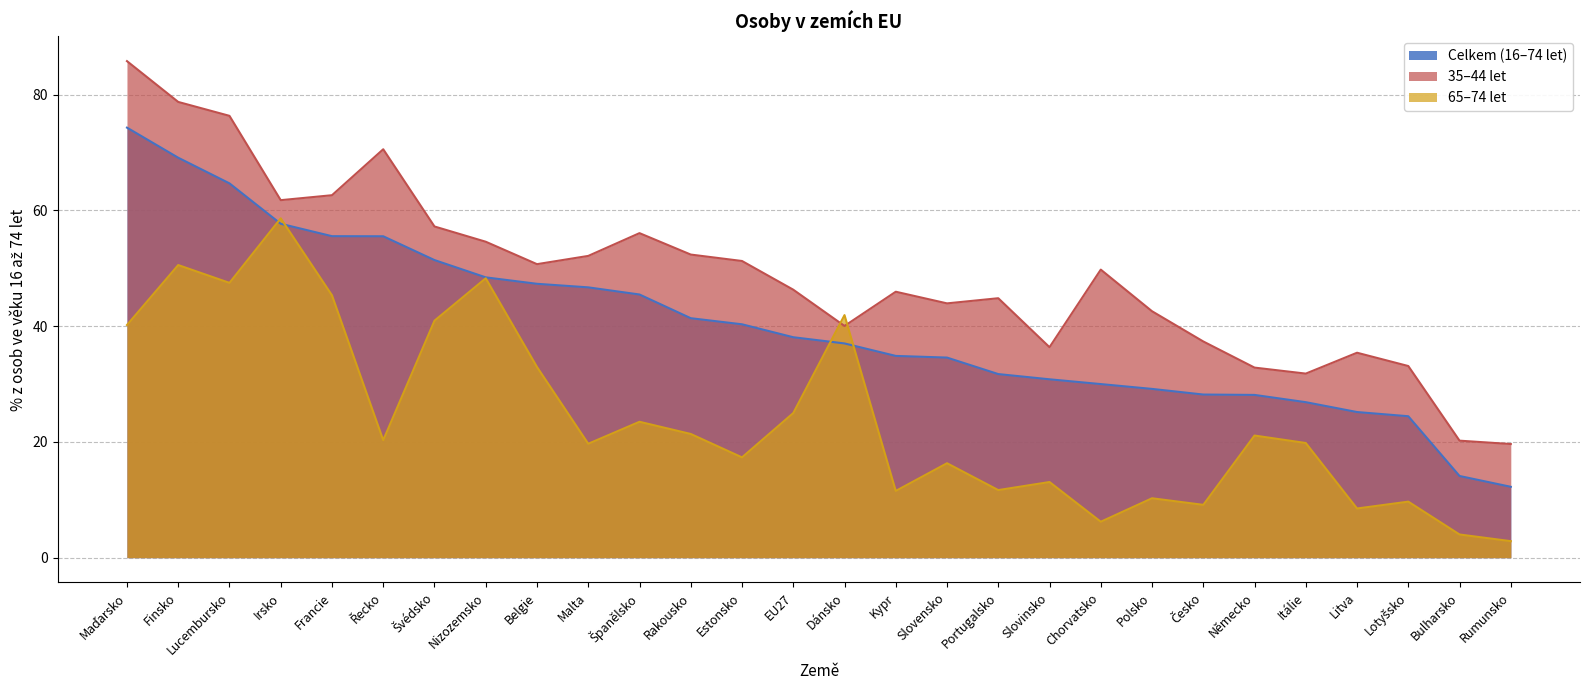

True or false: Celkem (16–74 let) has more than 2 points higher than both neighbors.

False